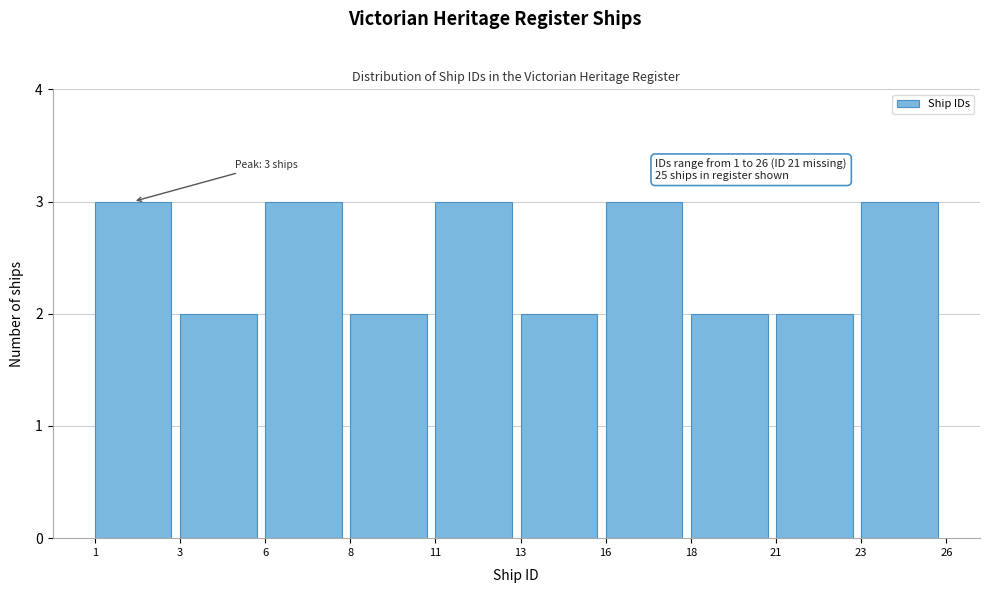

Reading left to right, what are all the values shown in this chart?

1=3	3=2	6=3	8=2	11=3	13=2	16=3	18=2	21=2	23=3